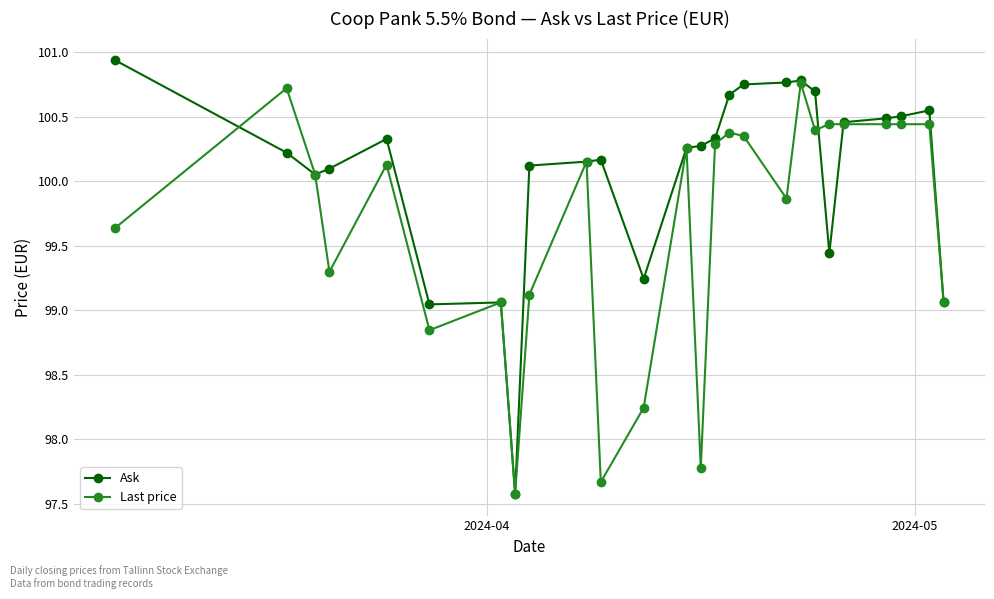

How many interior local valleys does the Last price series have?

7